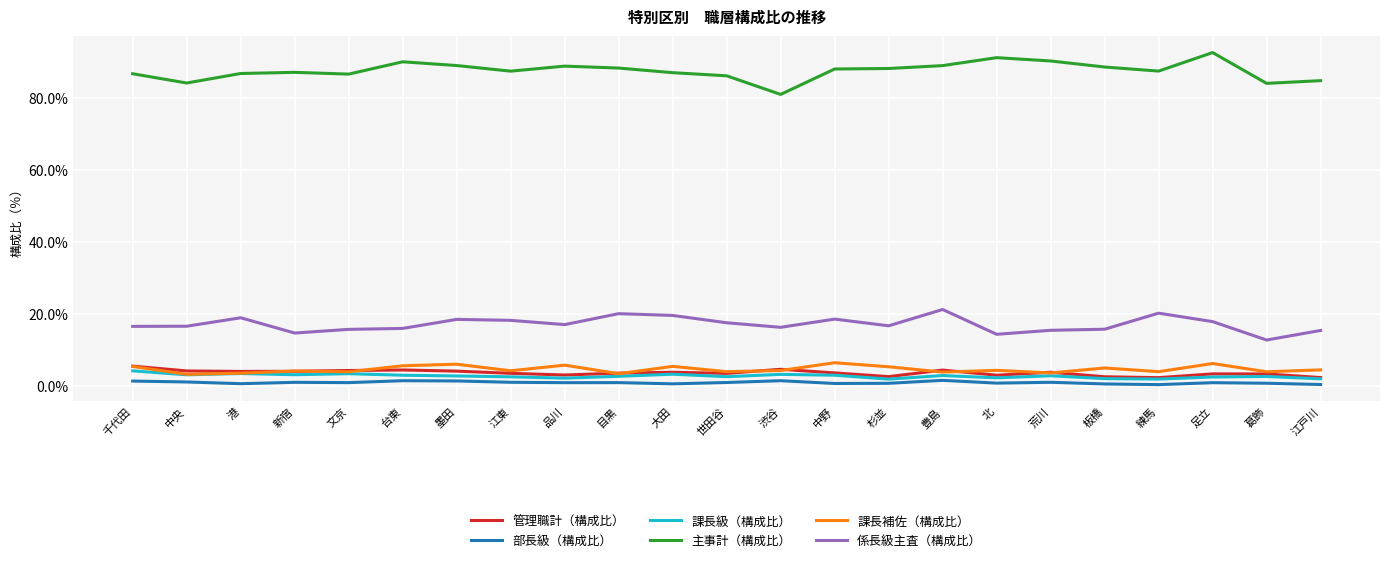

Between 渋谷 and 北, which series saw the biggest shift?

主事計（構成比）